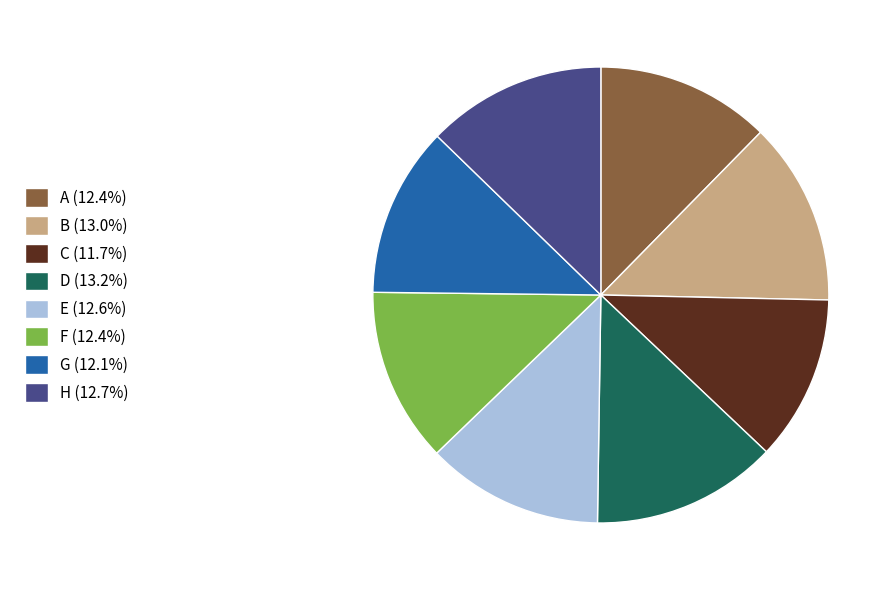

The A slice represents 12% of the pie. True or false?

True